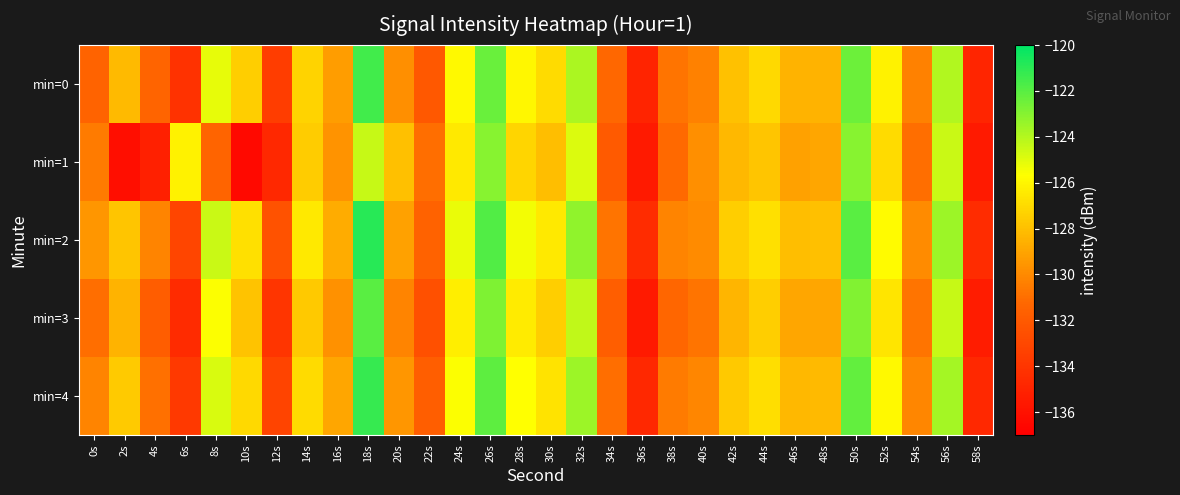

Which series changed the most between 36s and 38s?

min=1